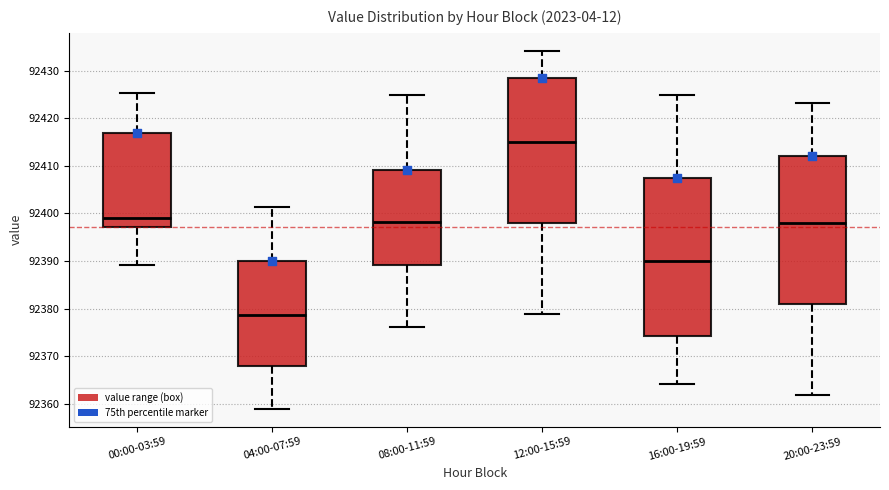

Which box is the tallest, from its lower edge to its upper edge?

16:00-19:59